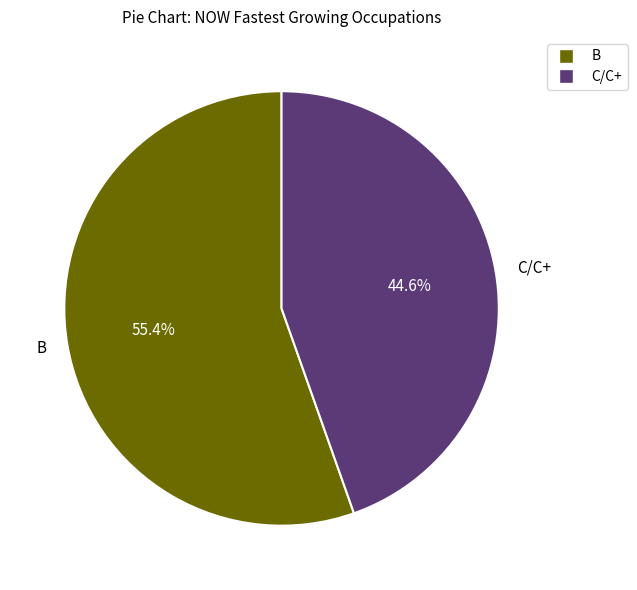

Count the number of slices in the pie.

2